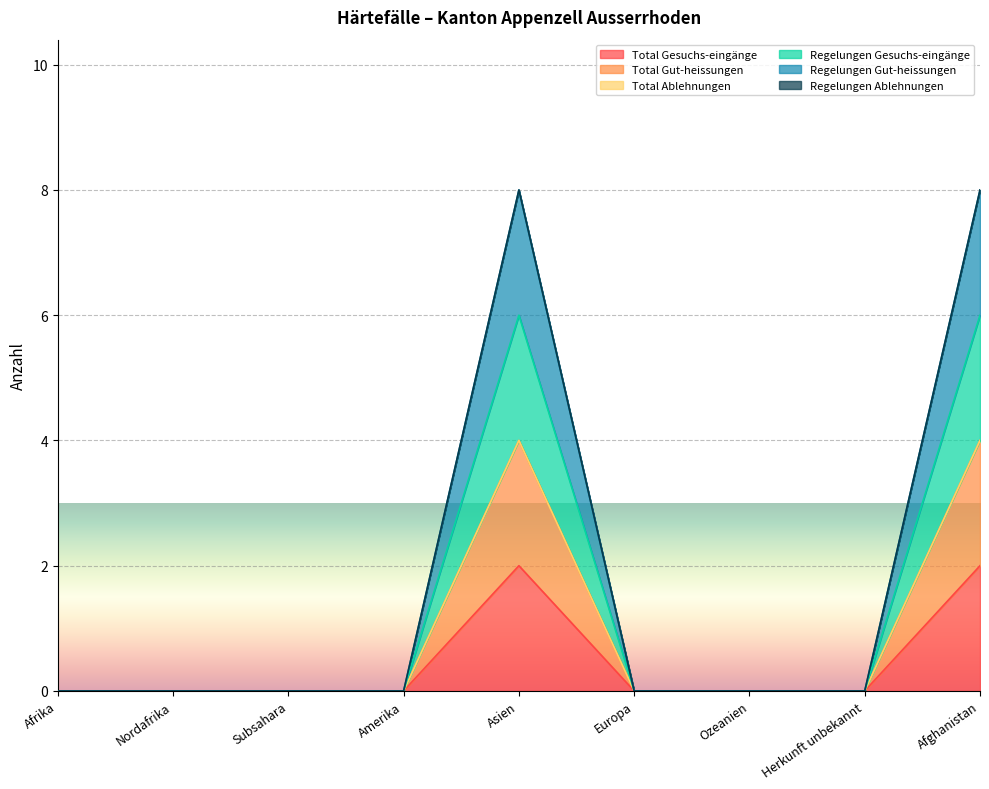

True or false: Total Gesuchs-eingänge and Regelungen Gut-heissungen cross at least once.

False